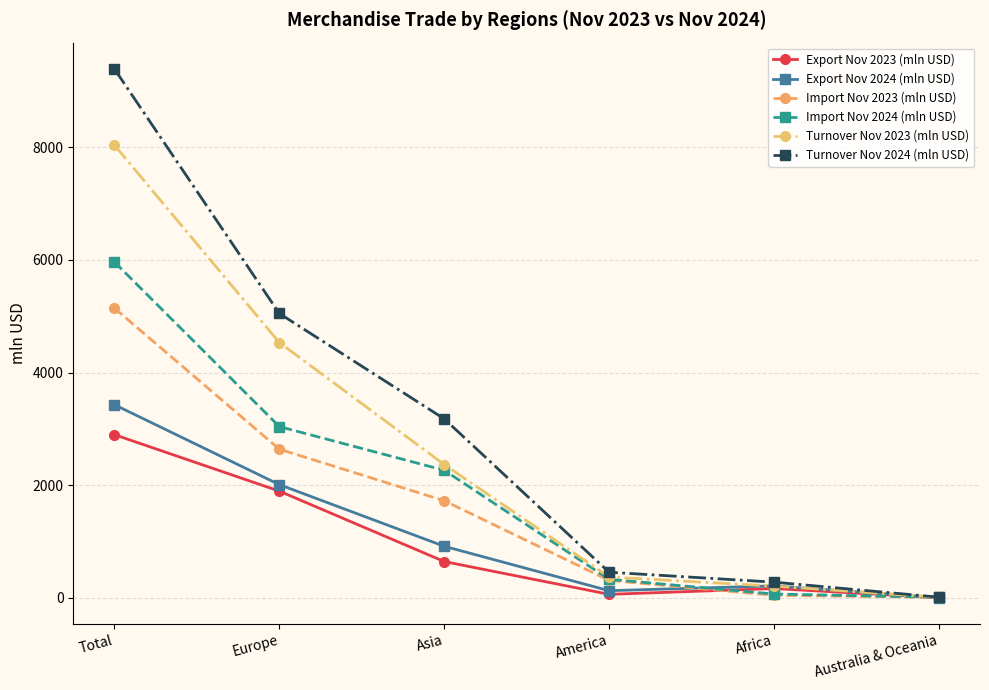

The value of Export Nov 2024 (mln USD) at Africa is 211.0. True or false?

True